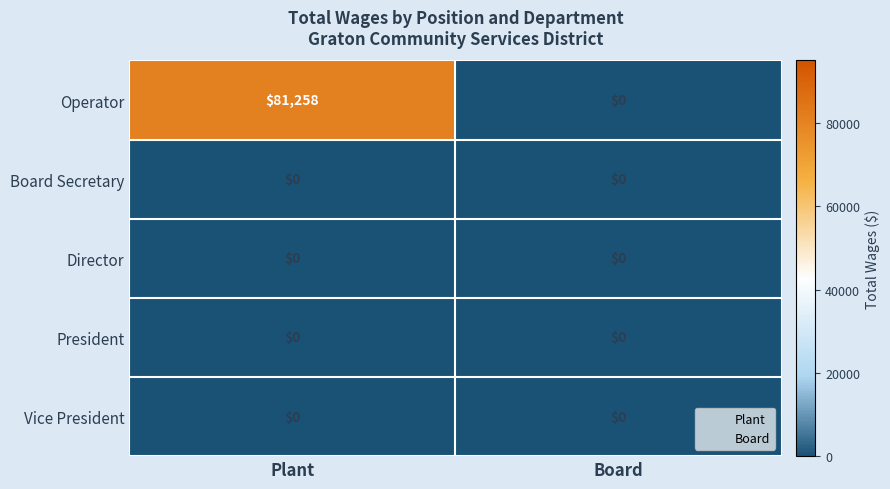

At how many categories does at least one series exceed 43073?

1